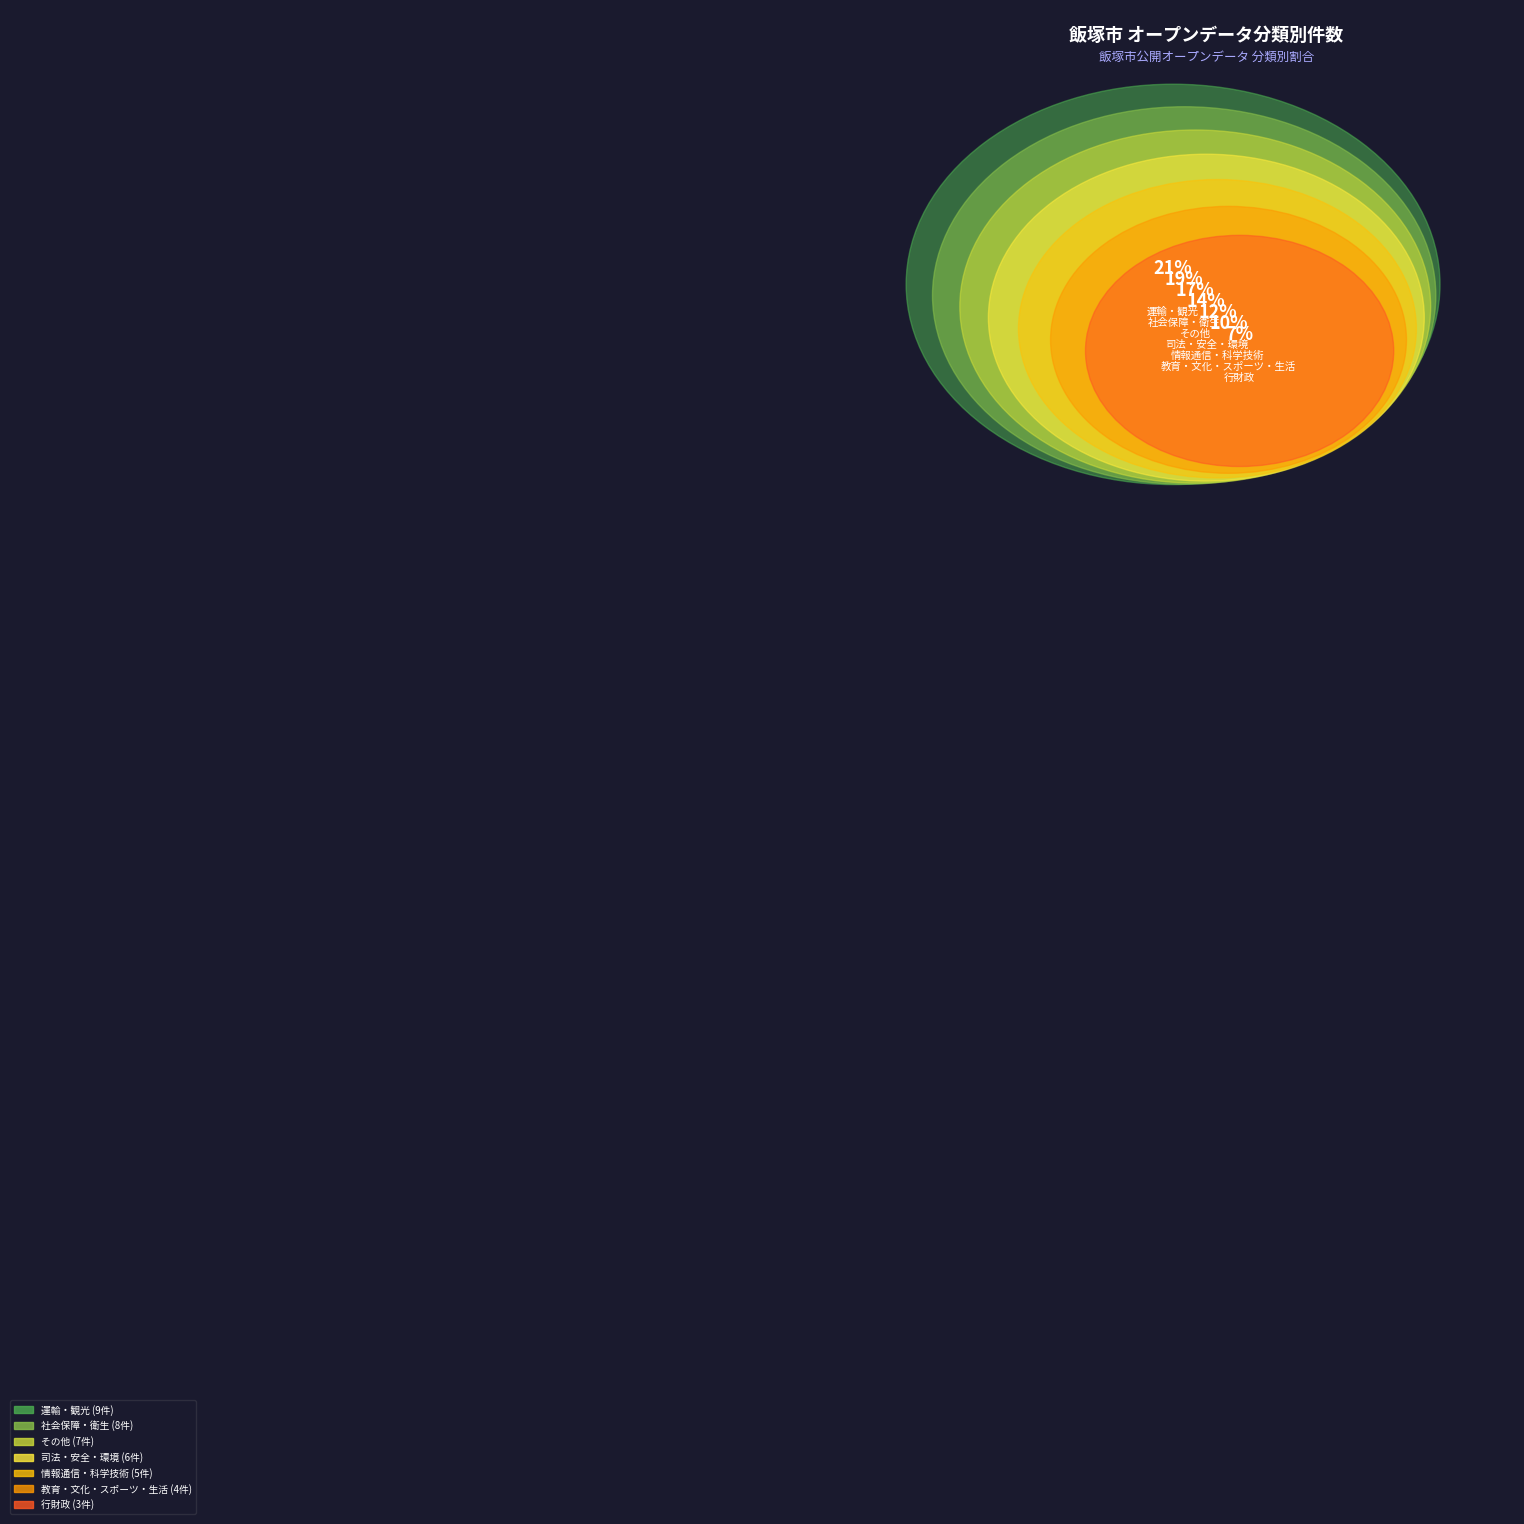

How many slices are in this pie chart?

7